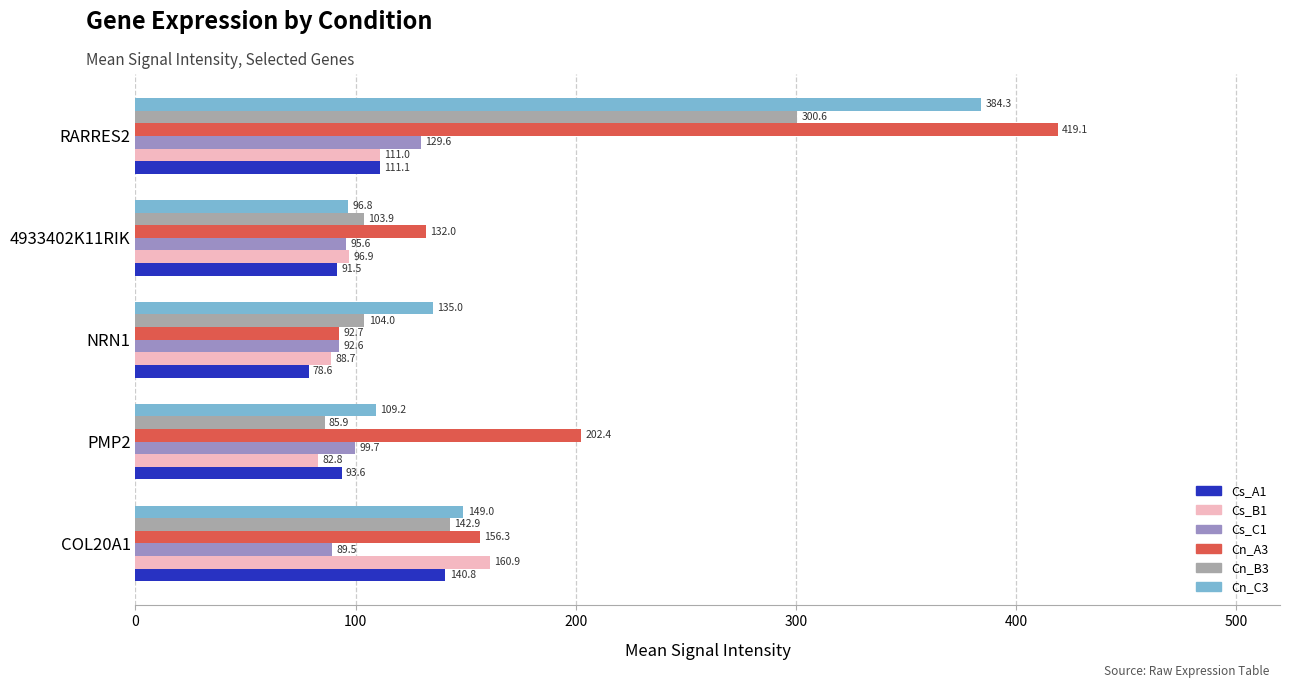

How many data points does each series have?

5